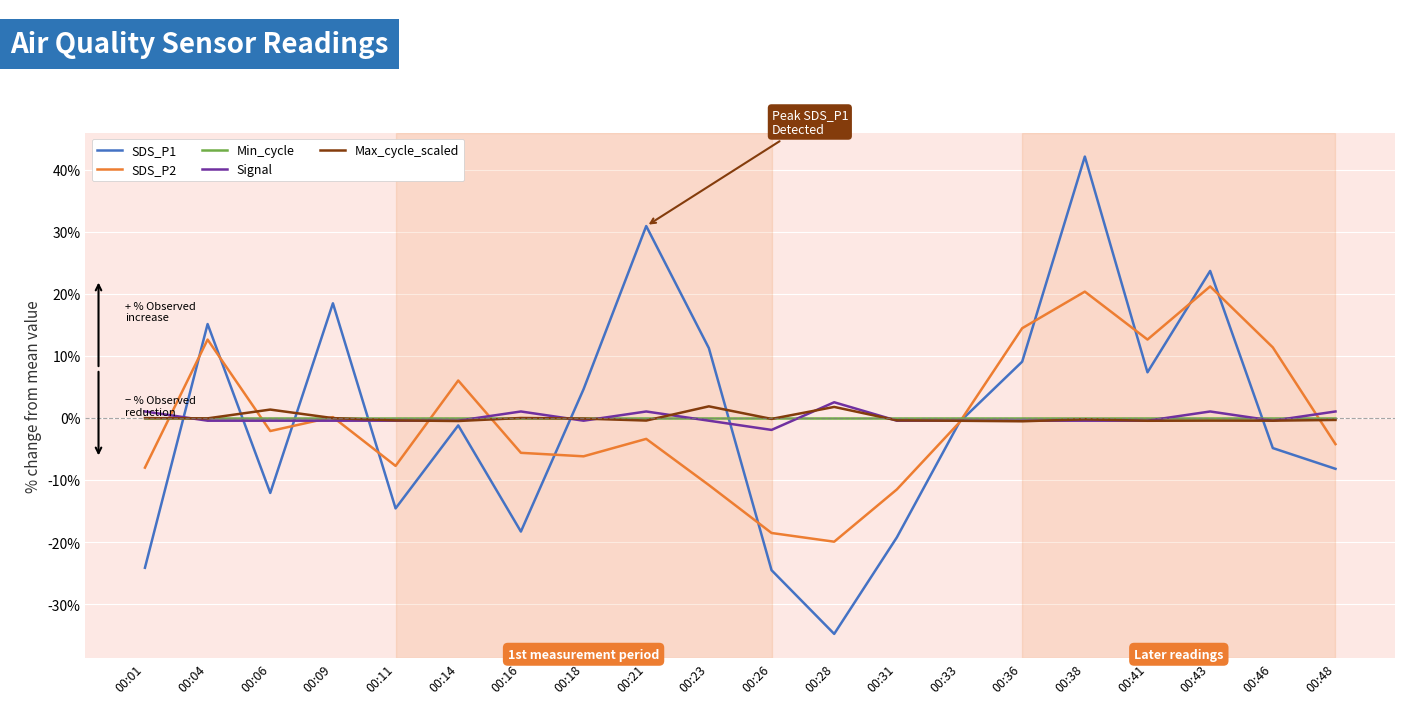

How many values in the Signal series exceed 0?

6